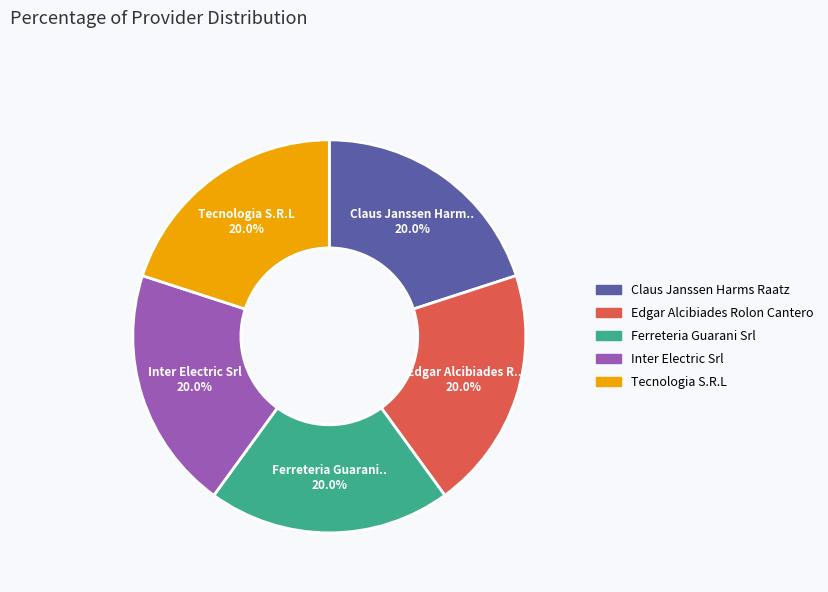

How many segments does this pie chart have?

5